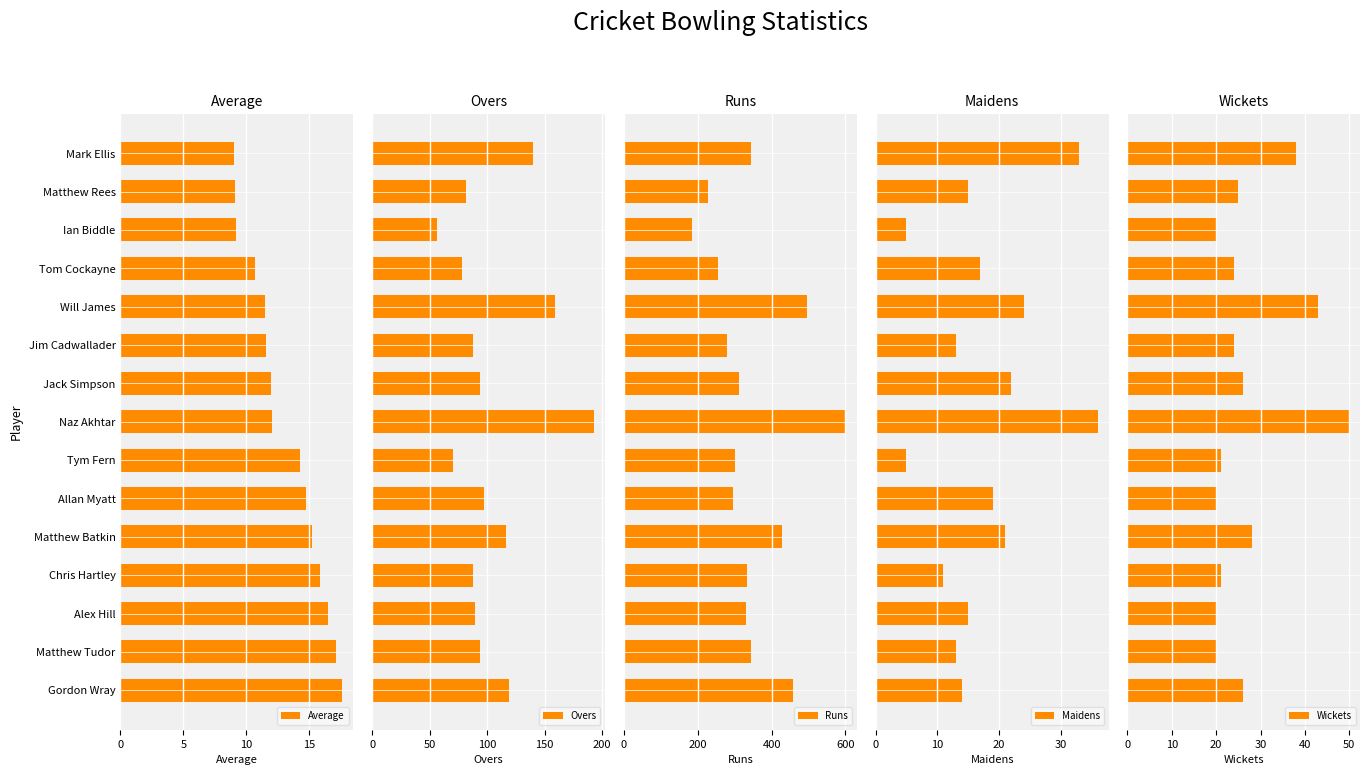

List the series in order of their peak value, lowest first.

Average, Maidens, Wickets, Overs, Runs